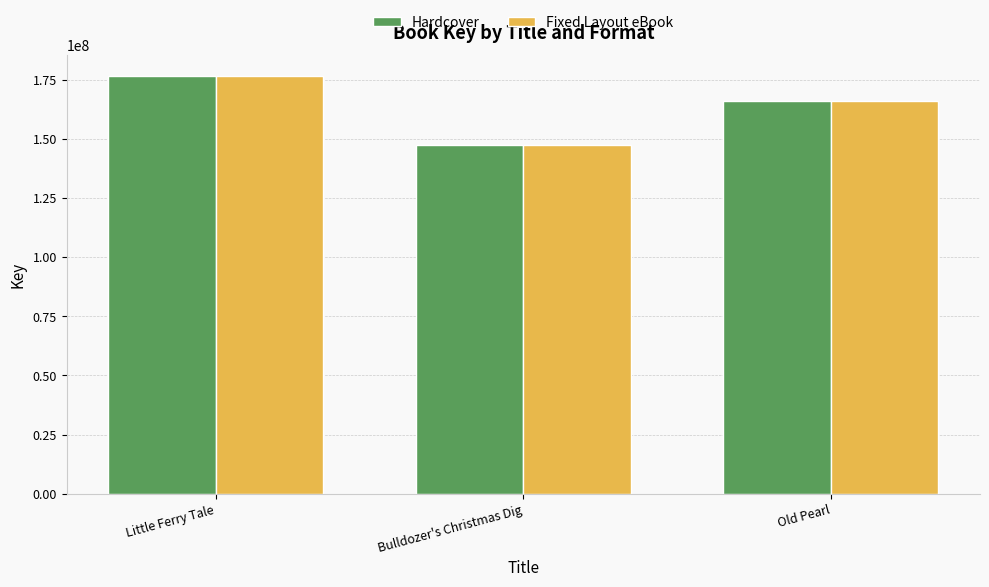

Reading right to left, what are all the values shown in this chart?

Hardcover: 165930515	147606071	176504124
Fixed Layout eBook: 165930515	147606071	176504124